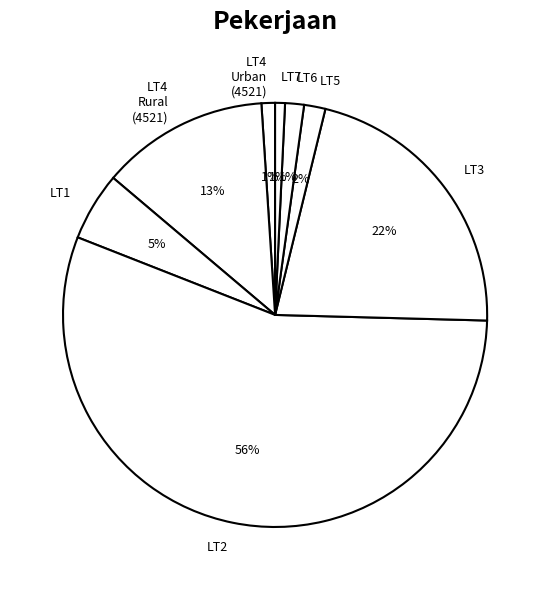

What percentage is the LT5 slice, to the nearest percent?

2%